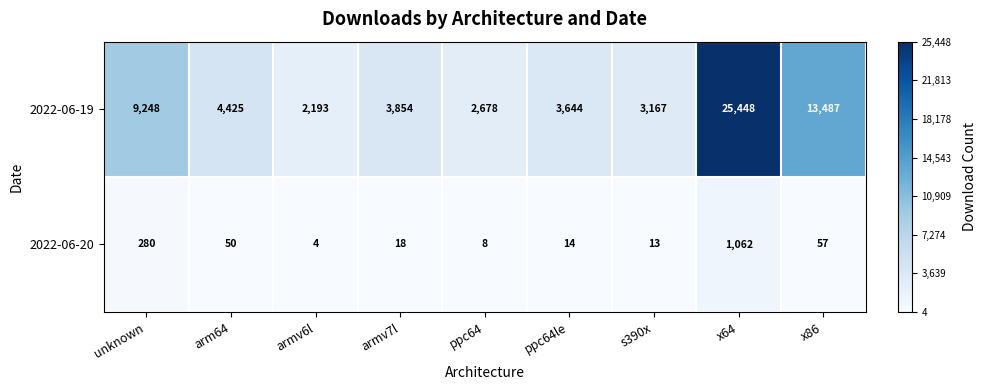

True or false: 2022-06-19 has a value of 3644 at ppc64le.

True